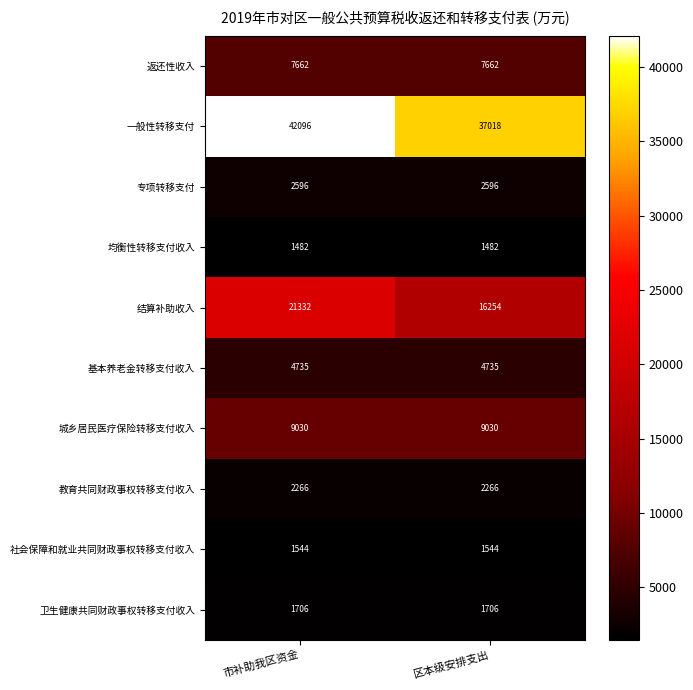

Is it true that 教育共同财政事权转移支付收入 equals 1169 at 市补助我区资金?

False